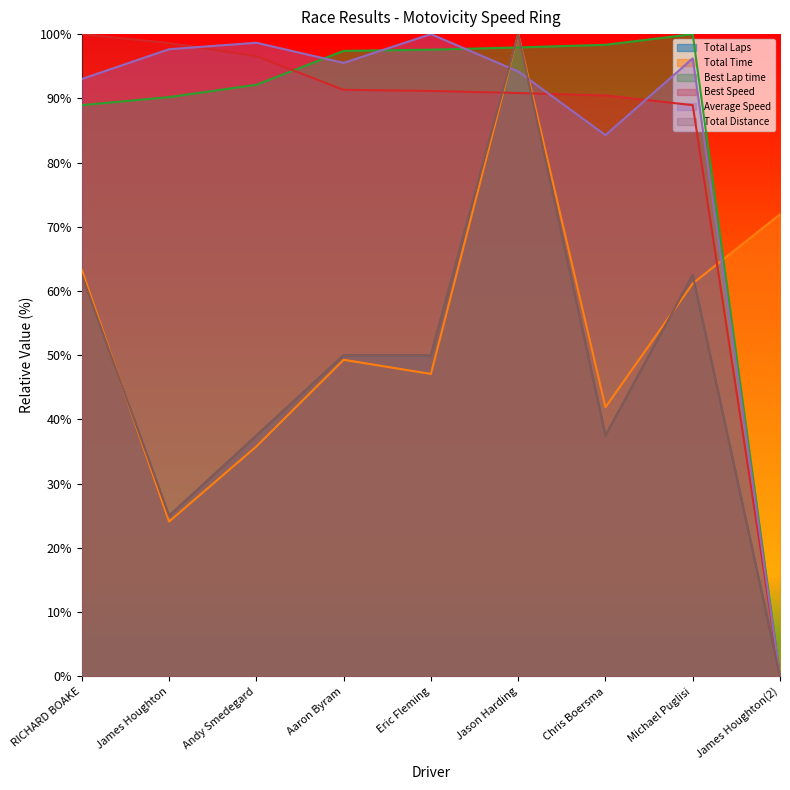

What is the total value across all series at Michael Puglisi?

471.3